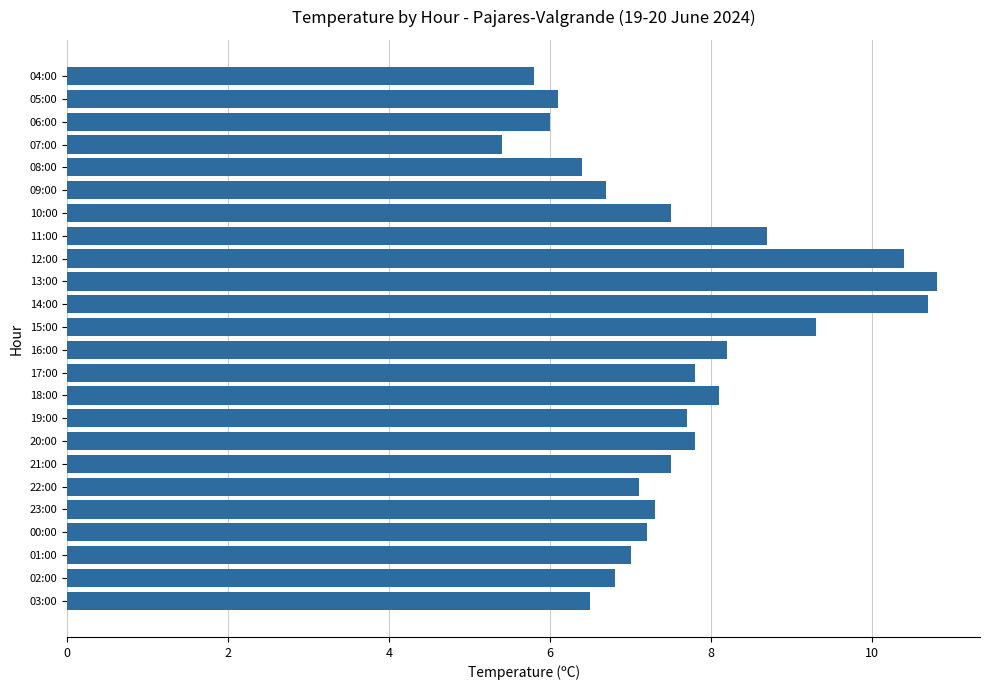

What is the smallest value displayed?

5.4